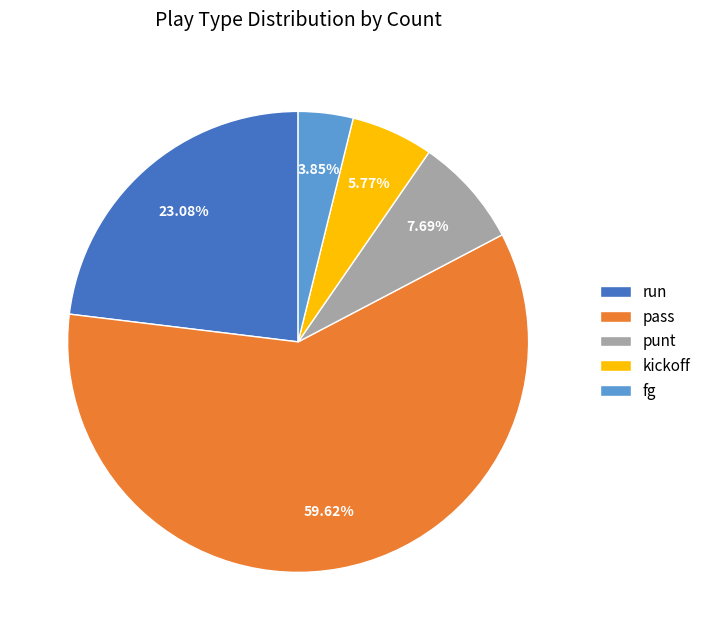

Do pass and fg together represent more than half of the pie?

Yes